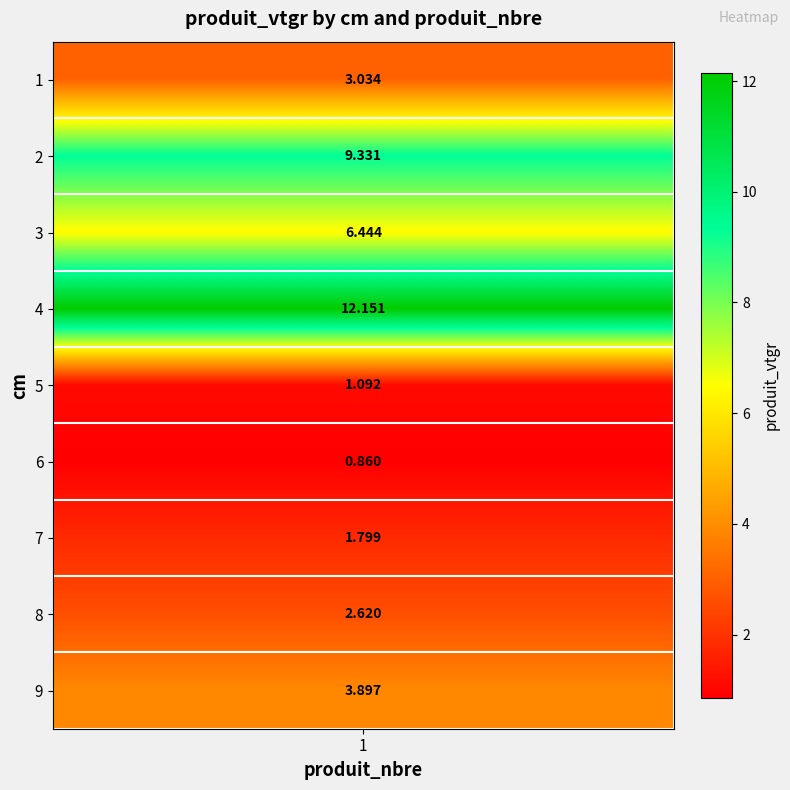

List the labels in order of value, largest first.

4, 2, 3, 9, 1, 8, 7, 5, 6